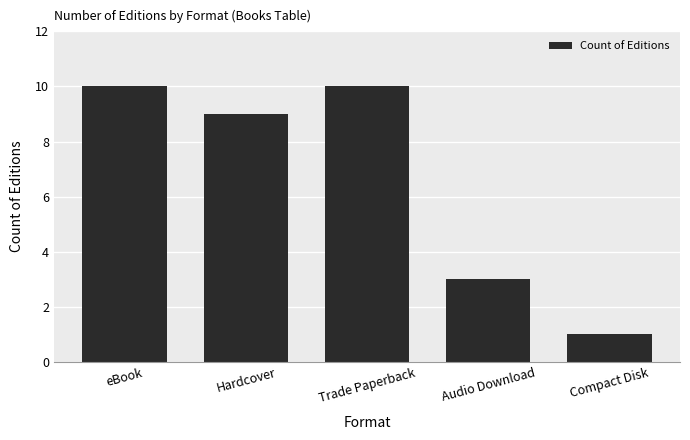

What is the change in value from Audio Download to Compact Disk?

-2